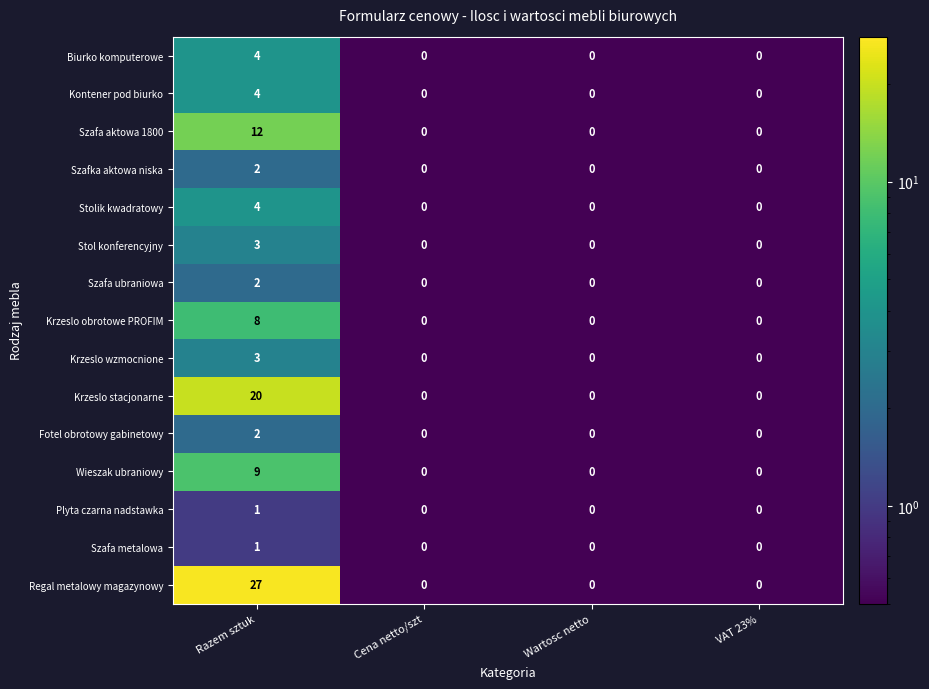

What is the highest value of the Stolik kwadratowy series?

4